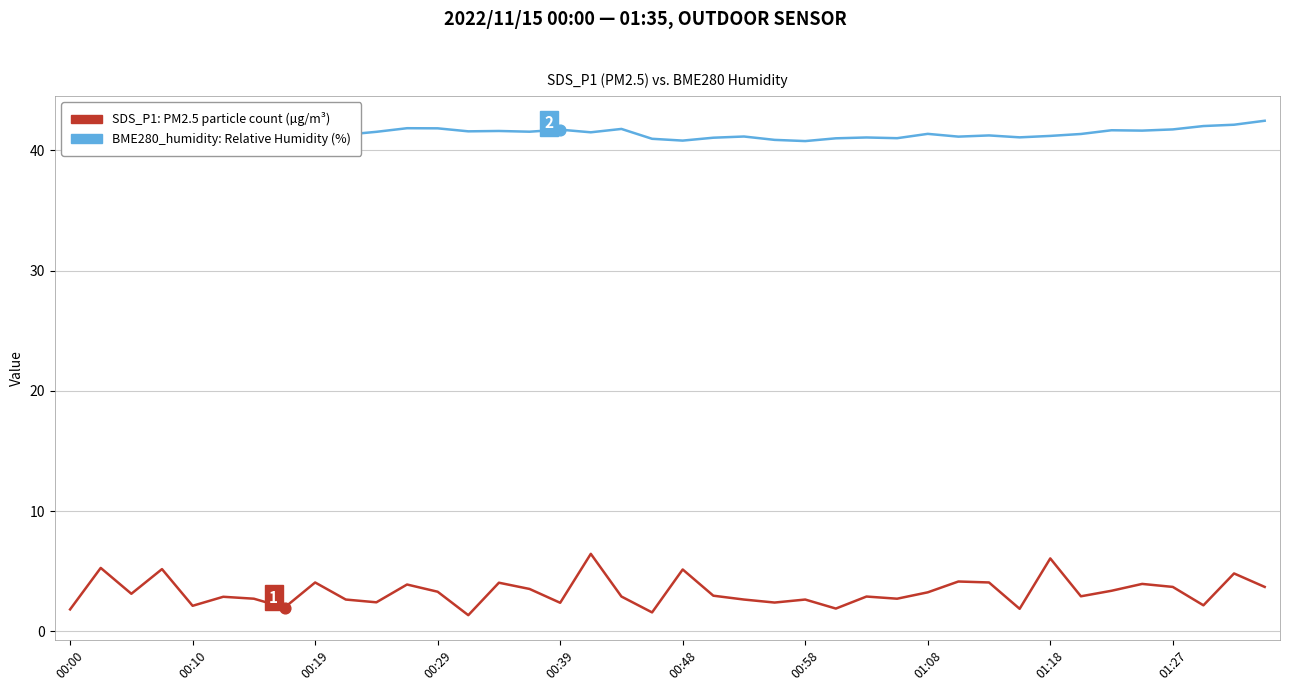

What is the smallest value displayed?

1.4